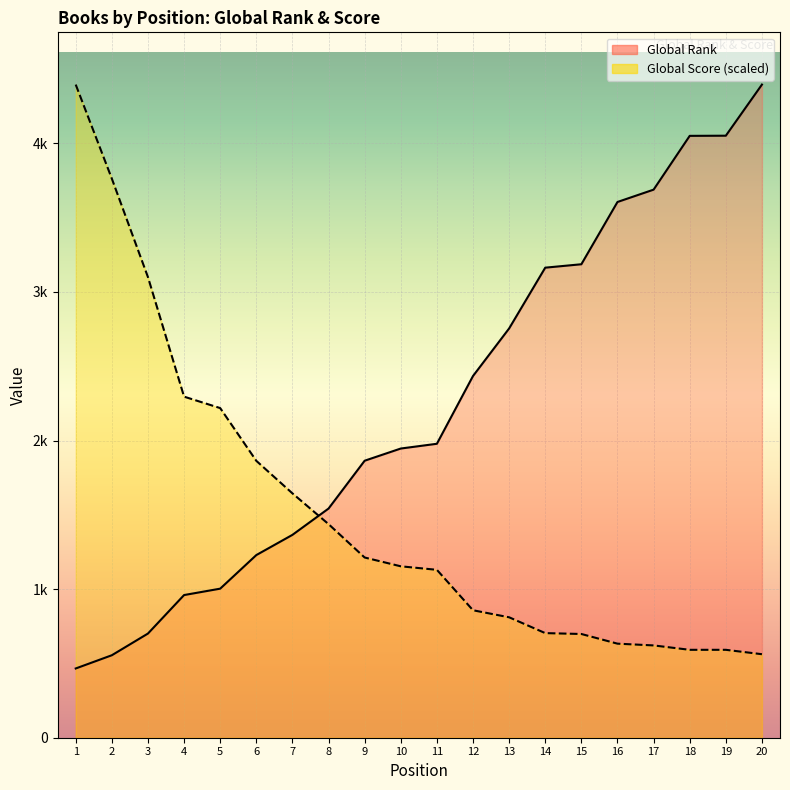

At which label does Global Rank reach its minimum?

1